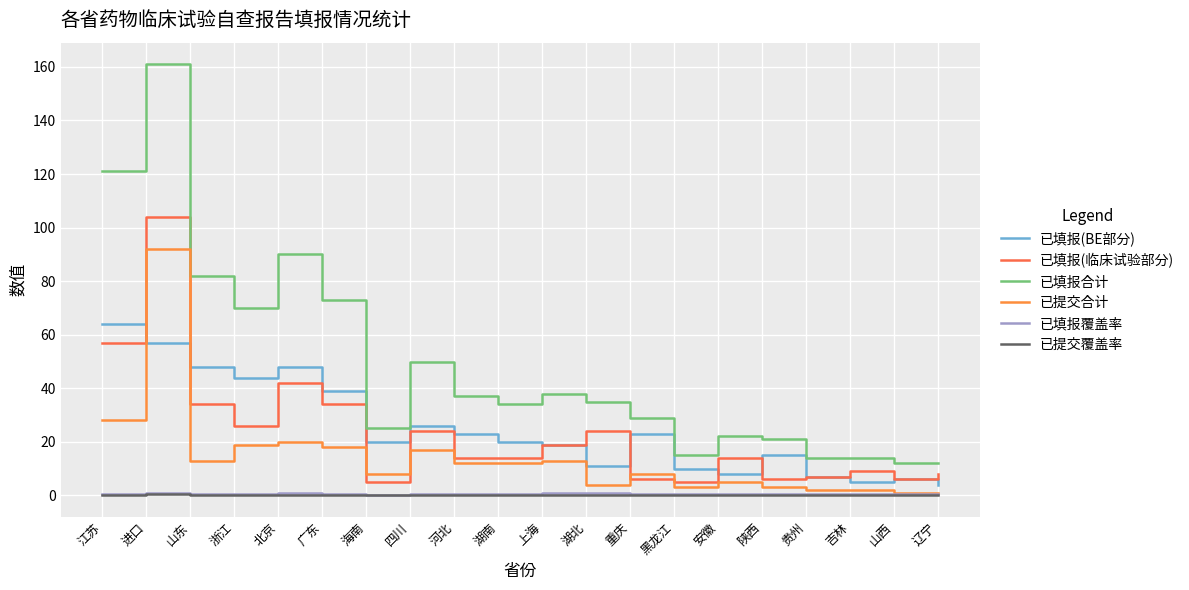

Rank the categories by 已提交合计 value from highest to lowest.

进口, 江苏, 北京, 浙江, 广东, 四川, 山东, 上海, 河北, 湖南, 海南, 重庆, 安徽, 湖北, 黑龙江, 陕西, 贵州, 吉林, 山西, 辽宁